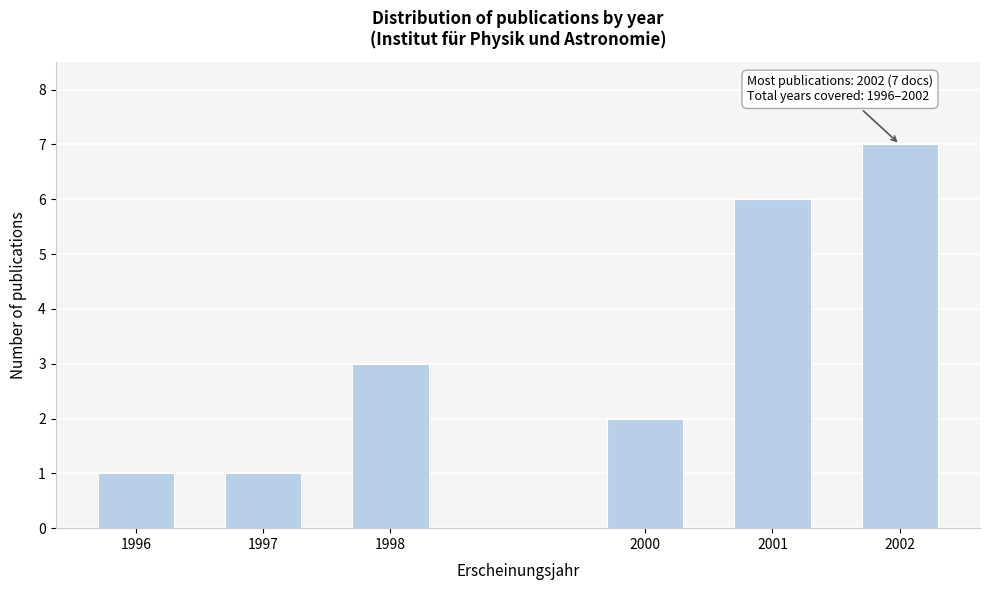

Reading right to left, list all the values displayed in this chart.

2002=7	2001=6	2000=2	1998=3	1997=1	1996=1